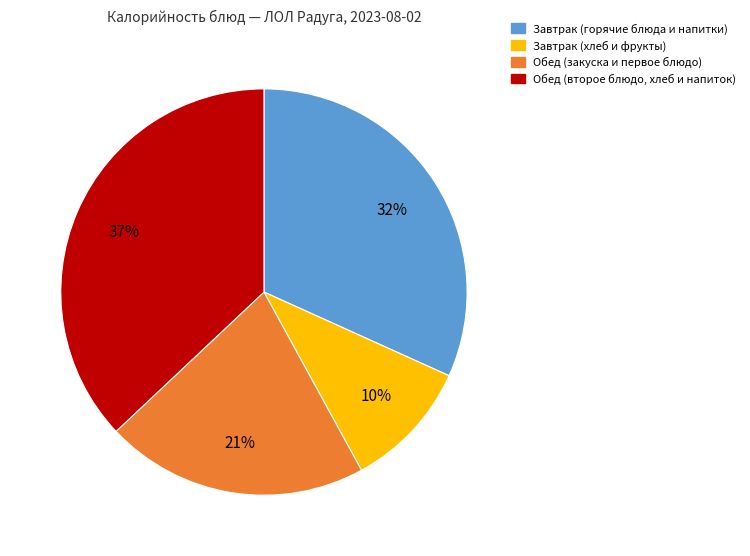

Does any single category account for the majority?

No